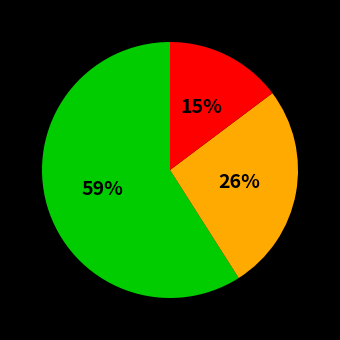

Count the number of slices in the pie.

3